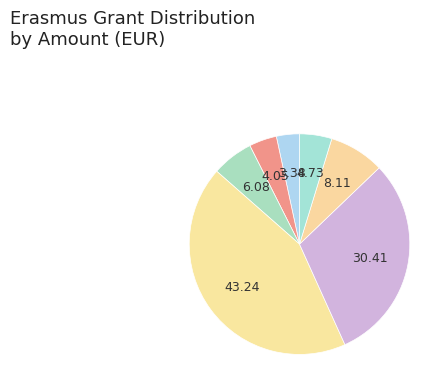

How many segments does this pie chart have?

7